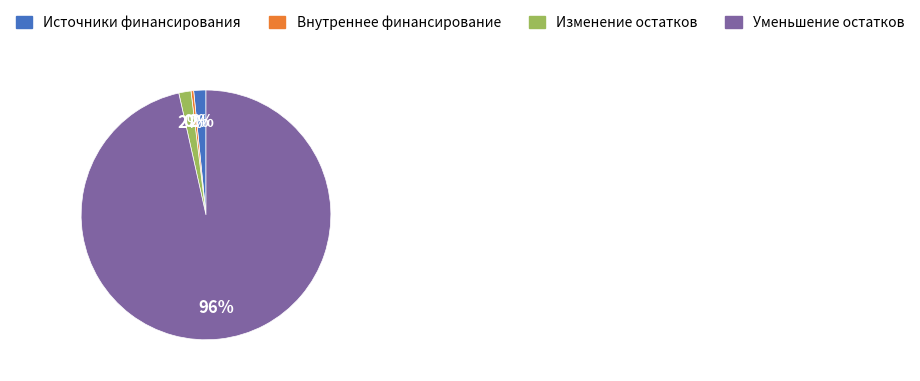

How many segments does this pie chart have?

4